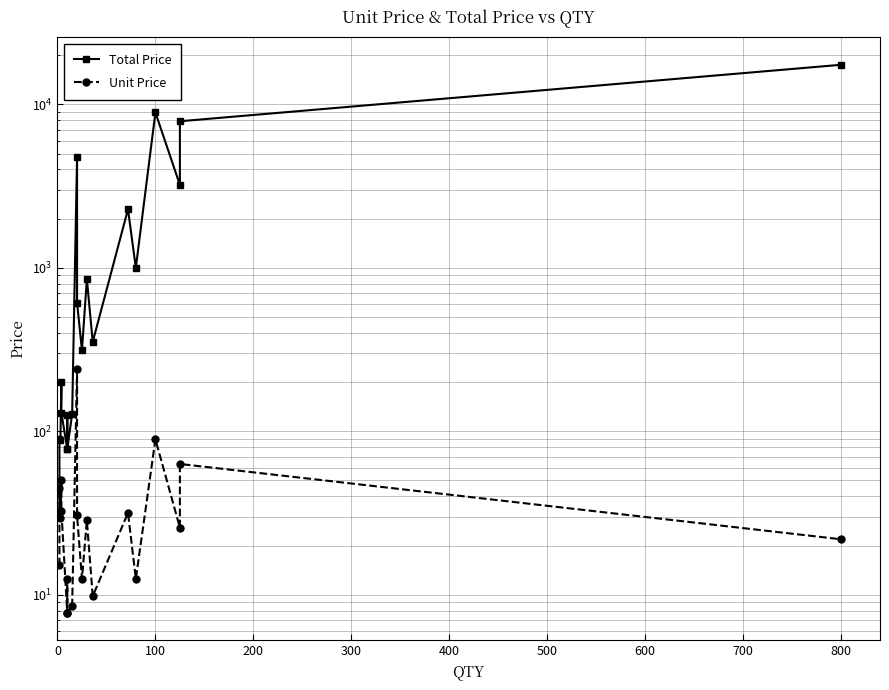

Rank the series by their maximum value, from highest to lowest.

Total Price, Unit Price